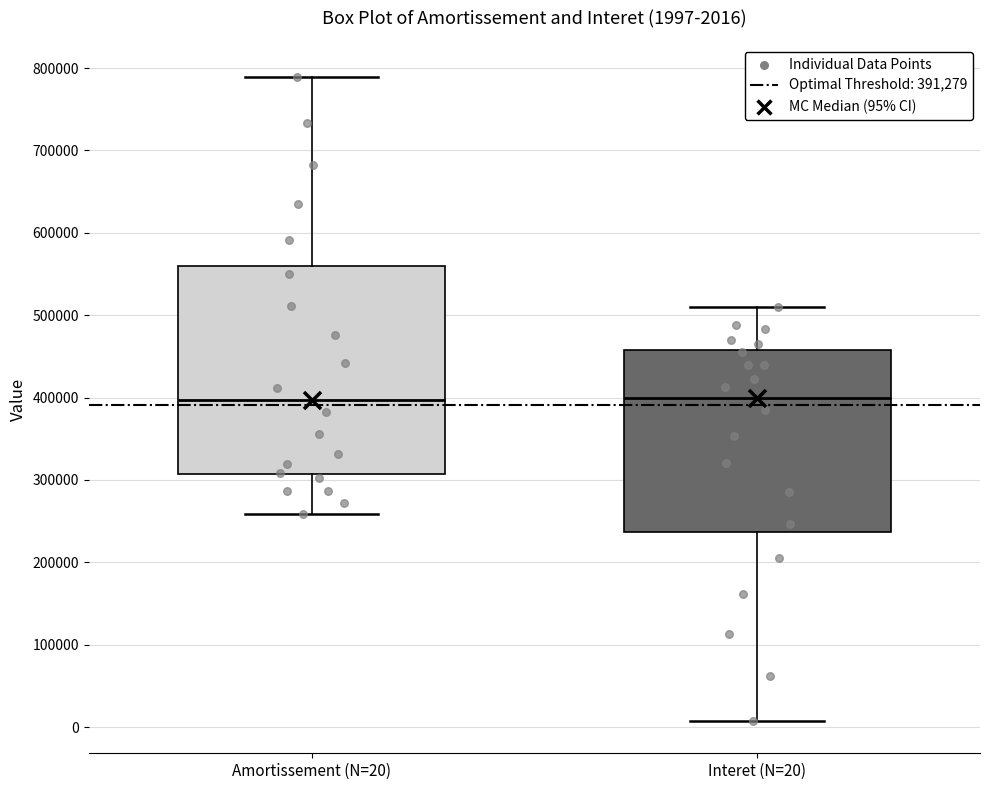

Comparing the boxes themselves (not the whiskers), which one is the tallest?

Amortissement (N=20)